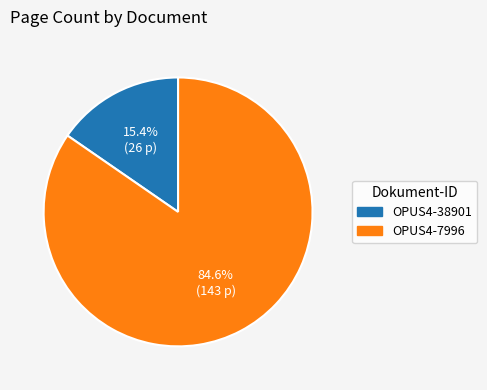

Is it true that OPUS4-38901 is 15% of the pie?

True